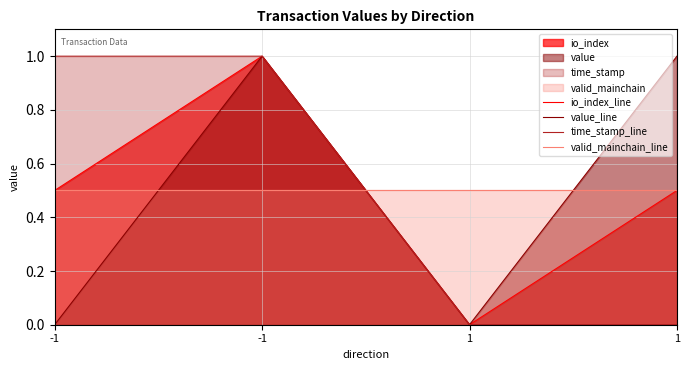

What is the sum of the value_line values at 1 and 1?

1.0